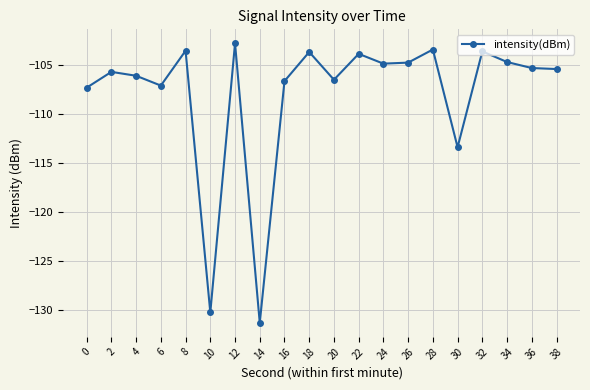

What is the difference between the maximum and minimum values?

28.5